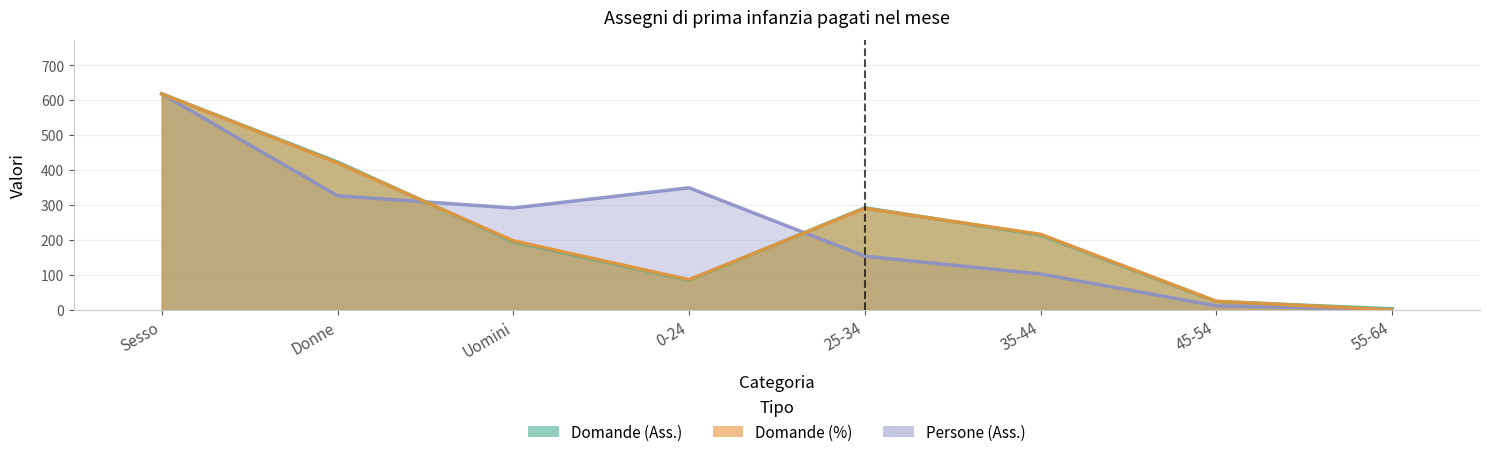

Which series ends up on top after the final intersection of Domande (%) and Domande (Ass.)?

Domande (Ass.)